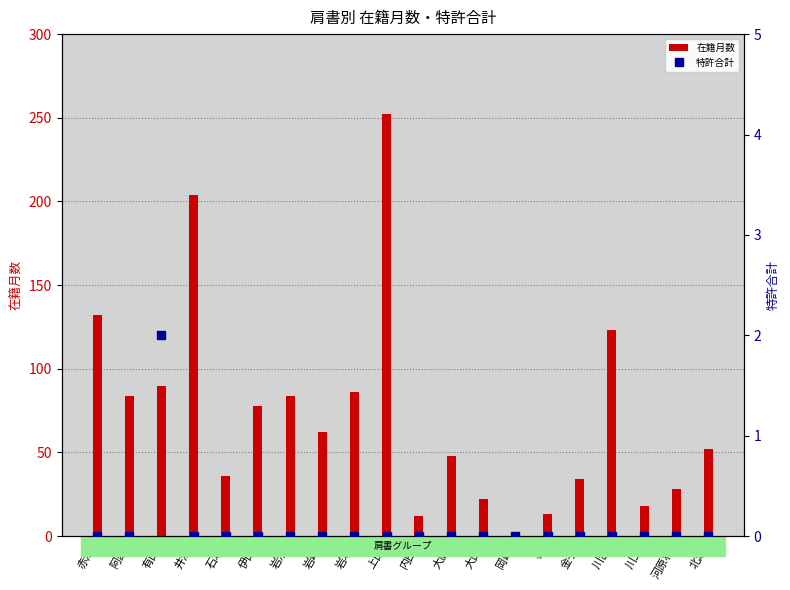

What is the difference between the highest and lowest values at 赤澤?

132